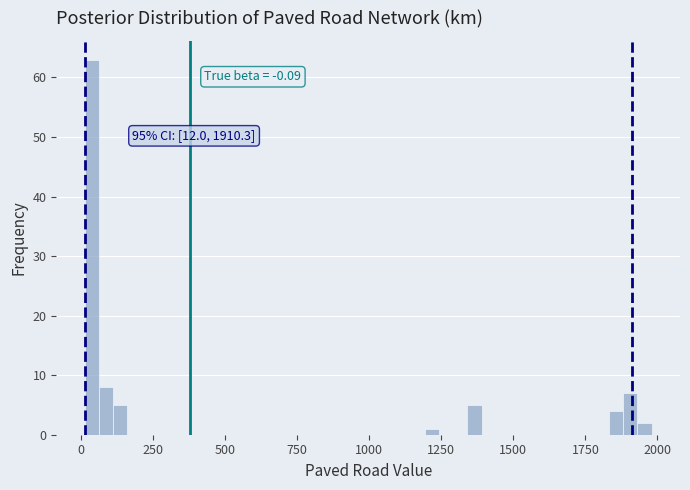

Read against the x-axis, roughly where is the centre of the tallest bar?

50